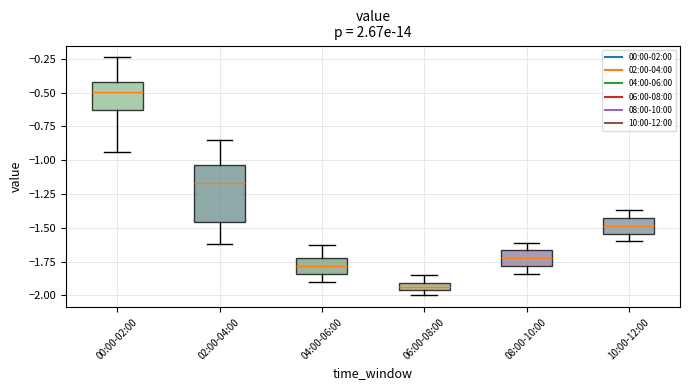

Which box is the tallest, from its lower edge to its upper edge?

02:00-04:00